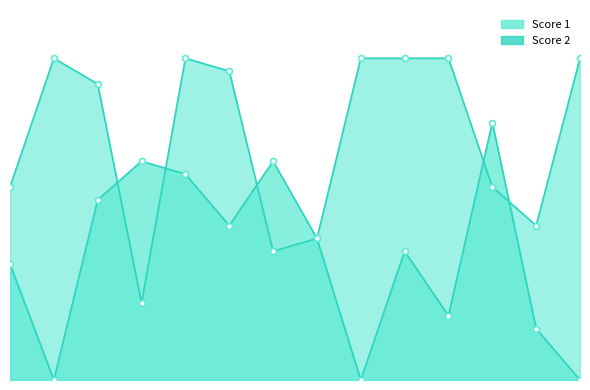

Is the value of Score 1 at 11 greater than the value of Score 2 at 9?

Yes